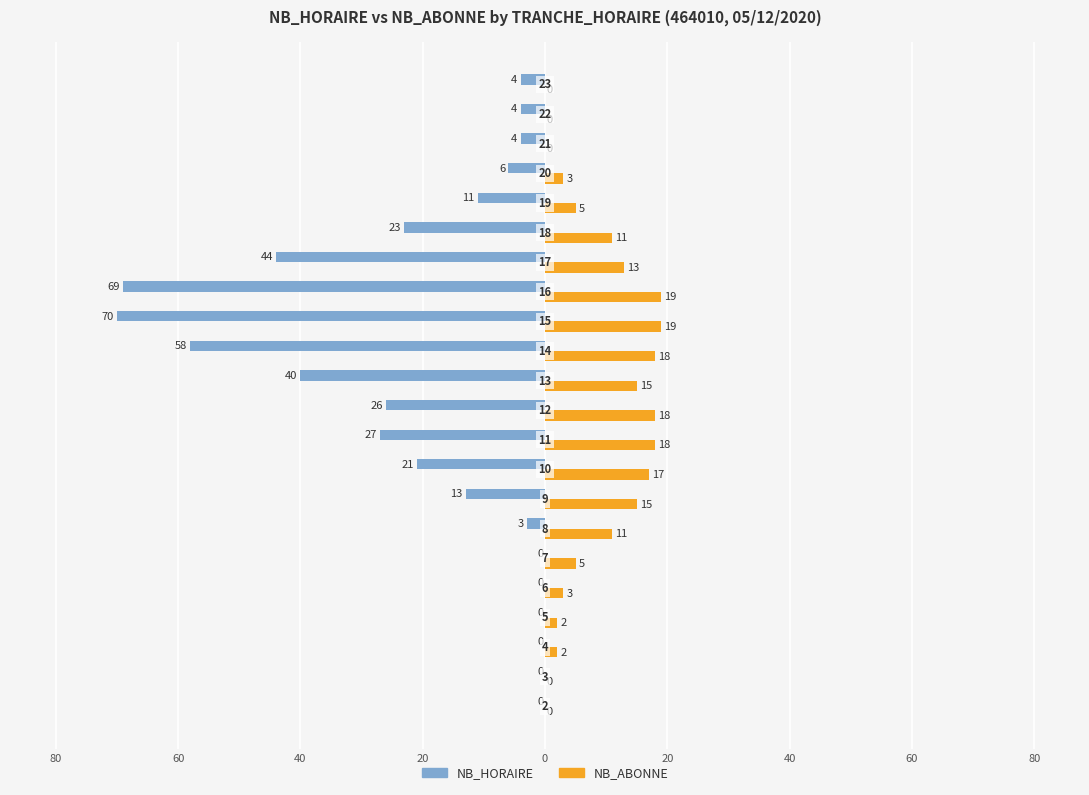

What are all the series names shown in the legend?

NB_HORAIRE, NB_ABONNE